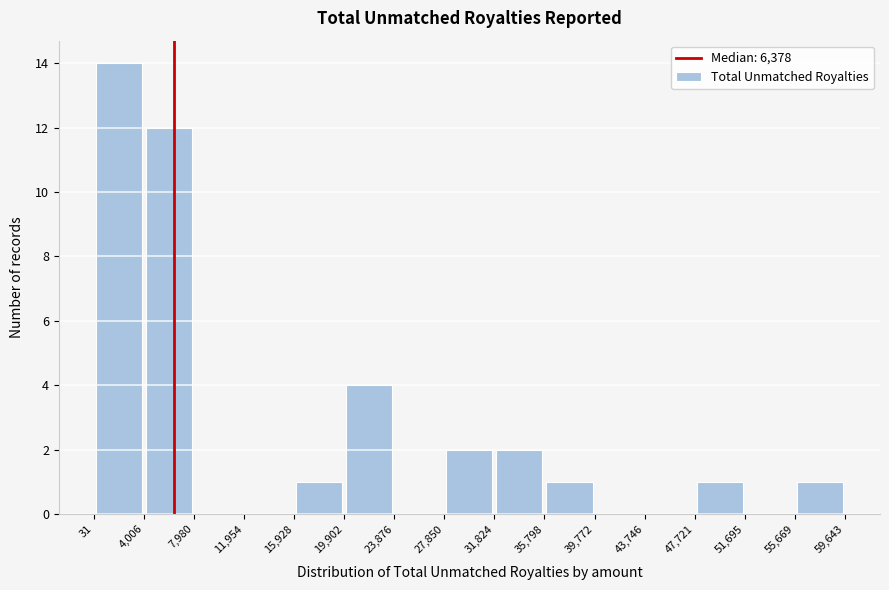

Which range on the x-axis has the tallest bar?

31 to 4,006